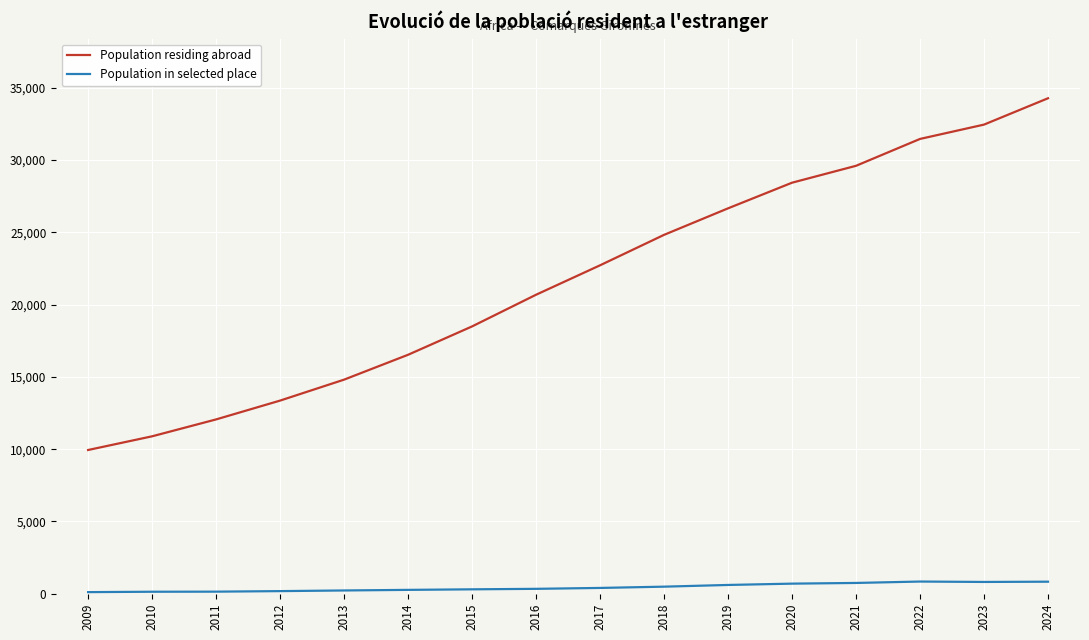

Which label corresponds to the largest value in the chart?

2024